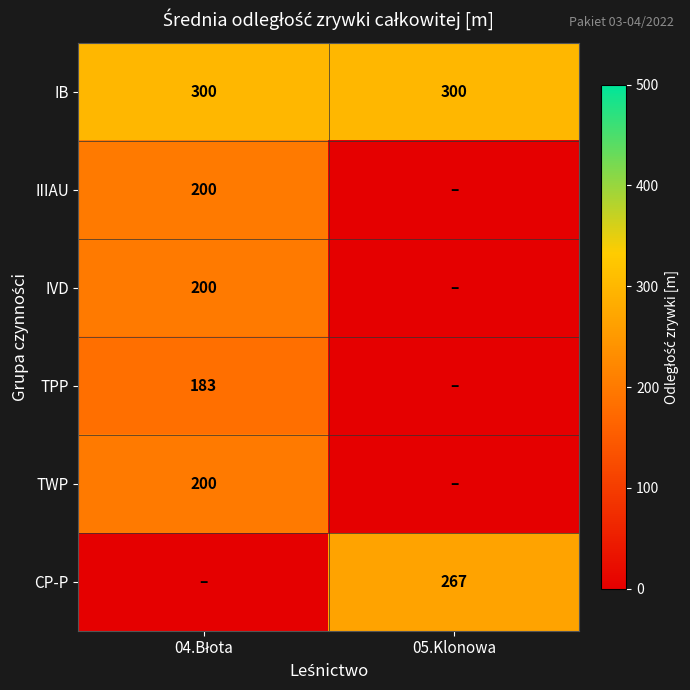

What is the minimum value for IB?

300